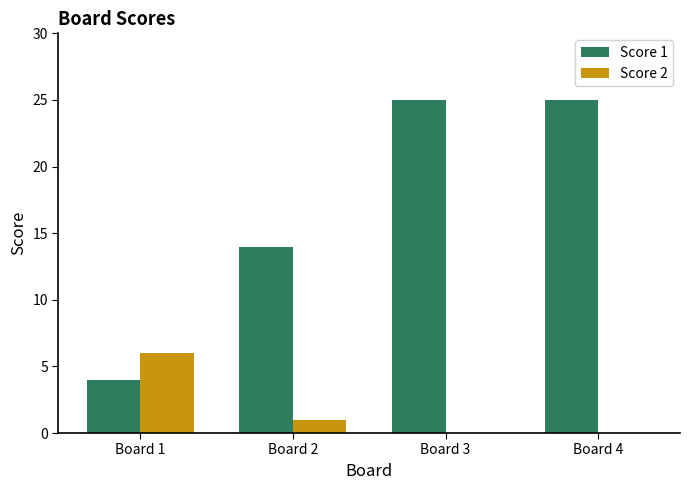

Which category has the highest value in the Score 2 series?

Board 1